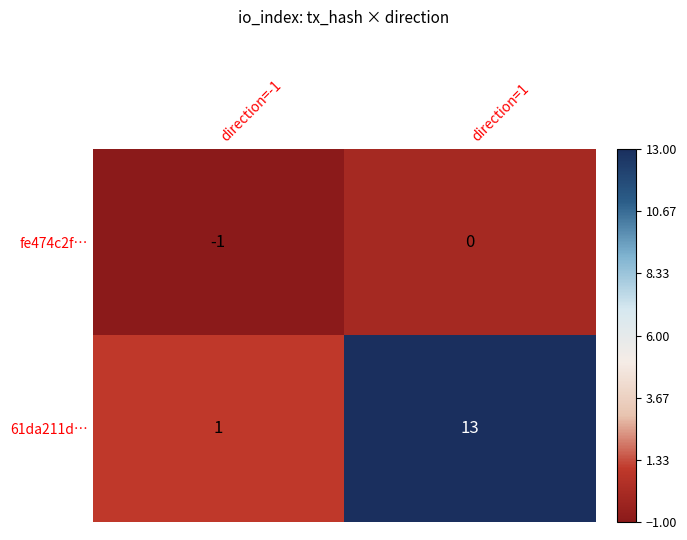

What is the spread (max minus min) of values at direction=-1?

2